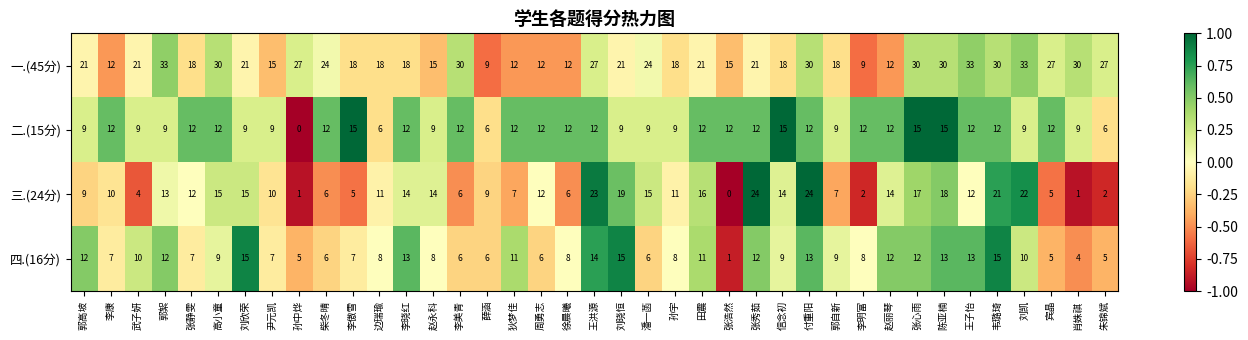

Count the number of categories in the chart.

39